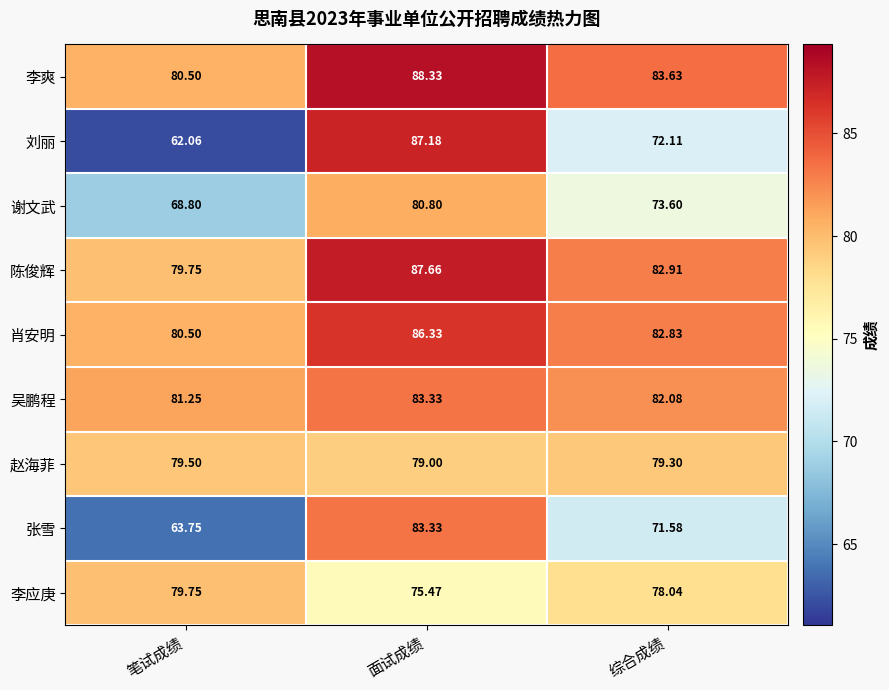

Which series has the largest range (max minus min)?

刘丽